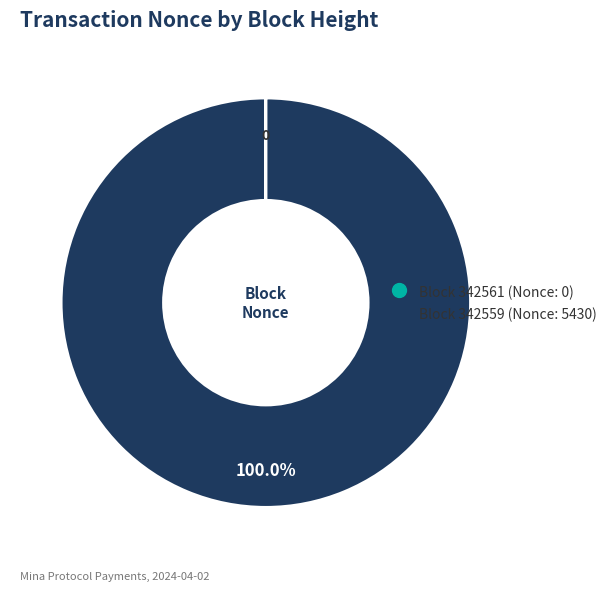

Is there a majority slice in this chart?

Yes